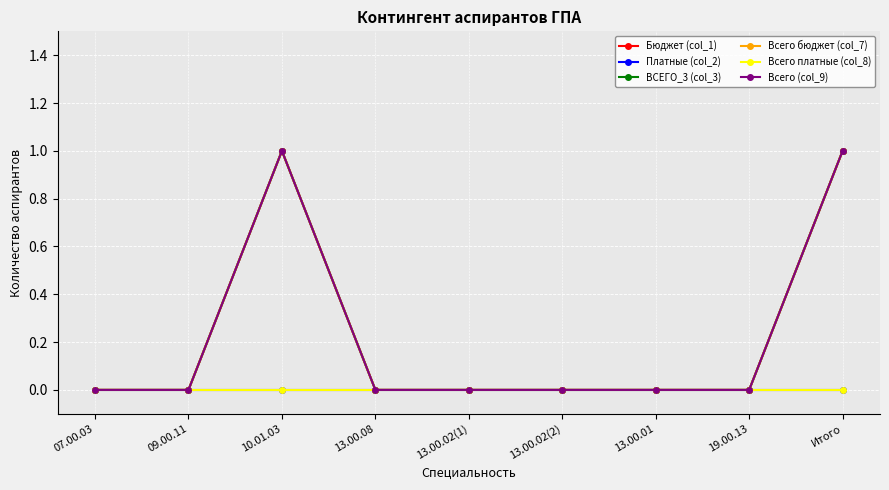

At which category is the sum across all series the highest?

10.01.03